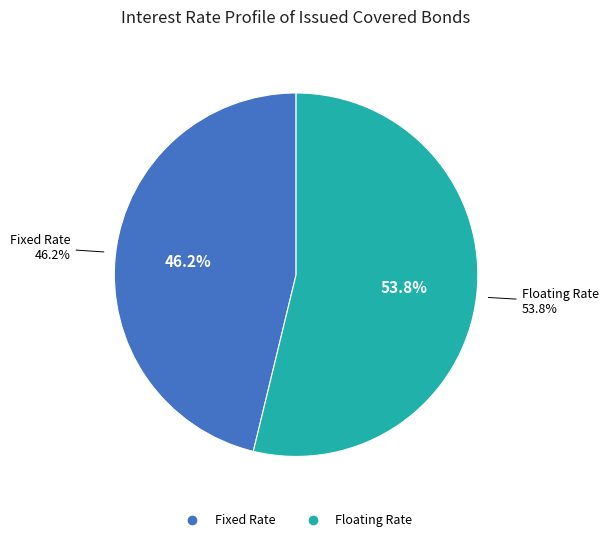

Which slice is the largest?

Floating Rate